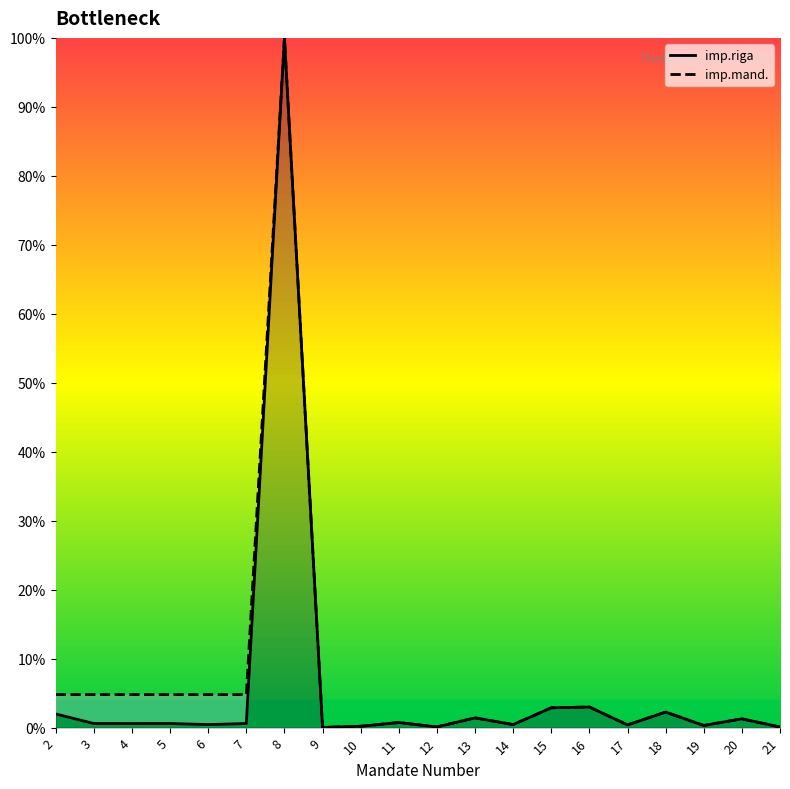

True or false: imp.riga and imp.mand. cross at least once.

False